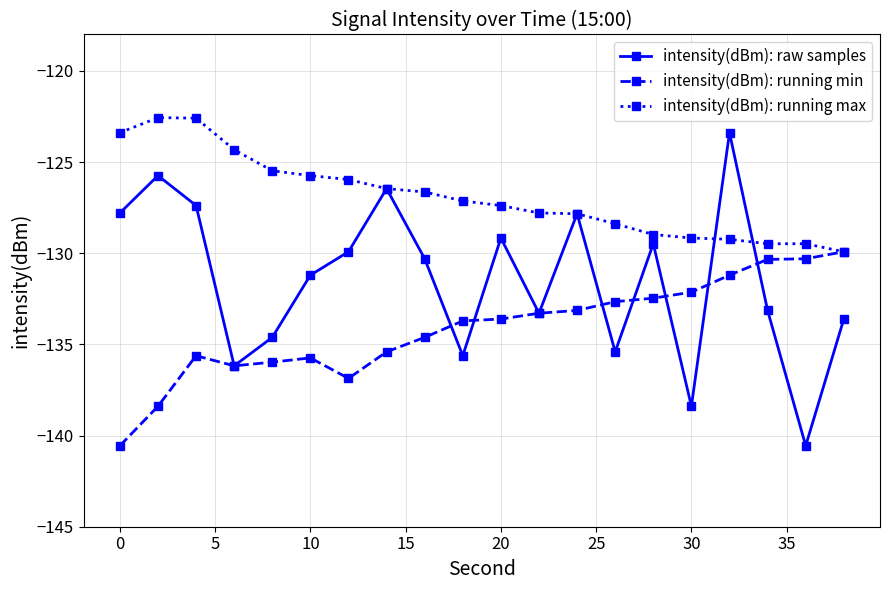

Which series has the largest total across all categories?

intensity(dBm): running max